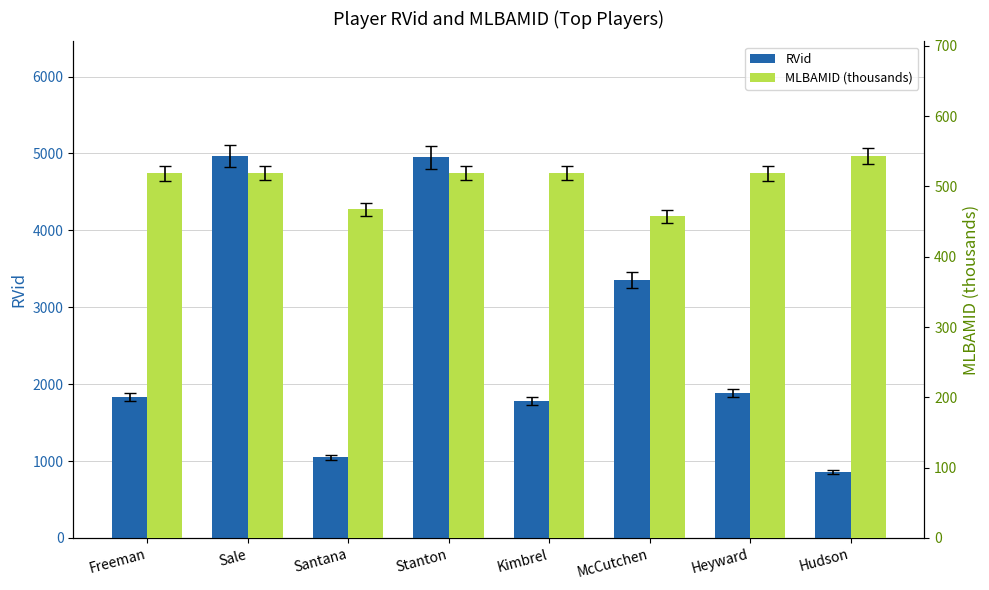

The MLBAMID (thousands) series shows 467.8 at Santana. True or false?

True